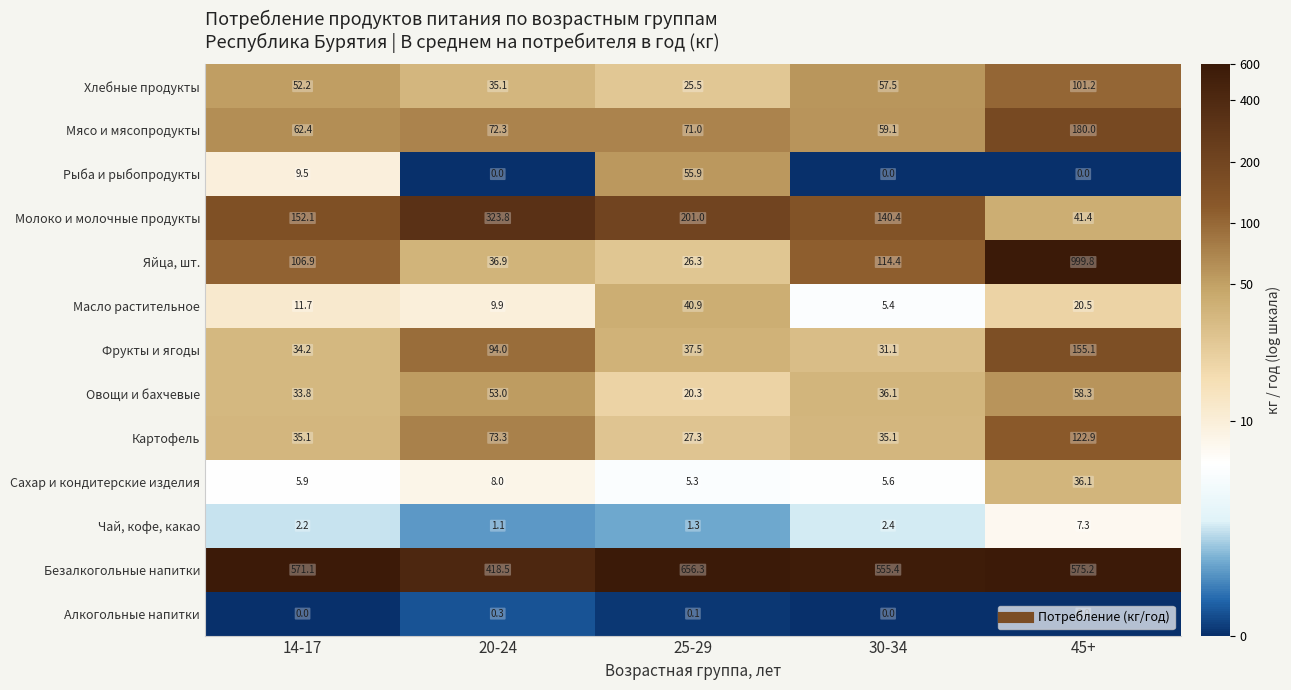

Where is Сахар и кондитерские изделия nearest to the value 20?

20-24